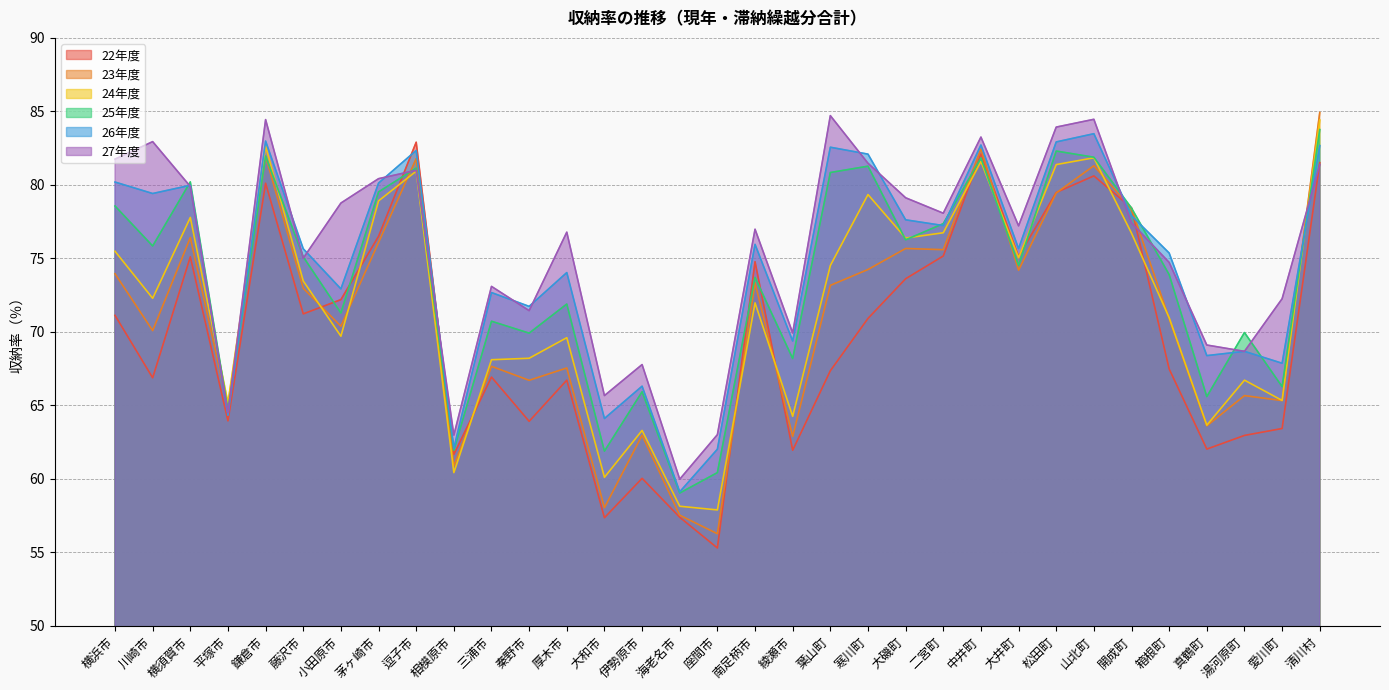

Reading left to right, extract all data points from this chart.

22年度: 横浜市=71.1	川崎市=66.9	横須賀市=75.1	平塚市=63.9	鎌倉市=80.1	藤沢市=71.2	小田原市=72.2	茅ヶ崎市=76.5	逗子市=82.9	相模原市=61.7	三浦市=66.9	秦野市=63.9	厚木市=66.7	大和市=57.4	伊勢原市=60.0	海老名市=57.4	座間市=55.3	南足柄市=74.8	綾瀬市=61.9	葉山町=67.3	寒川町=70.9	大磯町=73.6	二宮町=75.2	中井町=82.1	大井町=75.1	松田町=79.5	山北町=80.6	開成町=78.4	箱根町=67.5	真鶴町=62.0	湯河原町=63.0	愛川町=63.4	清川村=81.5
23年度: 横浜市=74.0	川崎市=70.1	横須賀市=76.4	平塚市=64.9	鎌倉市=81.9	藤沢市=73.0	小田原市=70.4	茅ヶ崎市=76.1	逗子市=81.8	相模原市=60.9	三浦市=67.7	秦野市=66.7	厚木市=67.5	大和市=58.0	伊勢原市=63.0	海老名市=57.5	座間市=56.3	南足柄市=73.3	綾瀬市=62.9	葉山町=73.2	寒川町=74.2	大磯町=75.7	二宮町=75.6	中井町=82.4	大井町=74.2	松田町=79.5	山北町=81.3	開成町=78.4	箱根町=70.9	真鶴町=63.6	湯河原町=65.7	愛川町=65.3	清川村=84.9
24年度: 横浜市=75.5	川崎市=72.3	横須賀市=77.8	平塚市=65.2	鎌倉市=82.6	藤沢市=73.5	小田原市=69.7	茅ヶ崎市=78.9	逗子市=80.9	相模原市=60.4	三浦市=68.1	秦野市=68.2	厚木市=69.6	大和市=60.1	伊勢原市=63.3	海老名市=58.1	座間市=57.9	南足柄市=72.0	綾瀬市=64.2	葉山町=74.5	寒川町=79.3	大磯町=76.4	二宮町=76.7	中井町=81.6	大井町=75.0	松田町=81.4	山北町=81.8	開成町=76.7	箱根町=71.0	真鶴町=63.6	湯河原町=66.7	愛川町=65.3	清川村=84.4
25年度: 横浜市=78.6	川崎市=75.8	横須賀市=80.2	平塚市=64.7	鎌倉市=82.0	藤沢市=75.1	小田原市=71.3	茅ヶ崎市=79.5	逗子市=81.1	相模原市=61.9	三浦市=70.7	秦野市=69.9	厚木市=71.9	大和市=61.9	伊勢原市=65.9	海老名市=59.0	座間市=60.4	南足柄市=73.7	綾瀬市=68.2	葉山町=80.8	寒川町=81.3	大磯町=76.3	二宮町=77.4	中井町=81.8	大井町=74.5	松田町=82.3	山北町=81.9	開成町=78.4	箱根町=73.9	真鶴町=65.6	湯河原町=70.0	愛川町=66.3	清川村=83.8
26年度: 横浜市=80.2	川崎市=79.4	横須賀市=80.0	平塚市=64.3	鎌倉市=83.0	藤沢市=75.7	小田原市=72.9	茅ヶ崎市=80.1	逗子市=82.3	相模原市=62.1	三浦市=72.7	秦野市=71.7	厚木市=74.0	大和市=64.1	伊勢原市=66.3	海老名市=59.1	座間市=62.0	南足柄市=76.0	綾瀬市=69.4	葉山町=82.6	寒川町=82.1	大磯町=77.6	二宮町=77.2	中井町=82.7	大井町=75.7	松田町=82.9	山北町=83.5	開成町=77.9	箱根町=75.4	真鶴町=68.4	湯河原町=68.7	愛川町=67.9	清川村=82.7
27年度: 横浜市=81.8	川崎市=82.9	横須賀市=79.9	平塚市=64.5	鎌倉市=84.4	藤沢市=75.0	小田原市=78.8	茅ヶ崎市=80.4	逗子市=81.0	相模原市=63.0	三浦市=73.1	秦野市=71.4	厚木市=76.8	大和市=65.7	伊勢原市=67.8	海老名市=60.0	座間市=63.0	南足柄市=77.0	綾瀬市=69.9	葉山町=84.7	寒川町=81.5	大磯町=79.1	二宮町=78.1	中井町=83.2	大井町=77.2	松田町=83.9	山北町=84.5	開成町=77.4	箱根町=74.7	真鶴町=69.1	湯河原町=68.7	愛川町=72.2	清川村=81.4